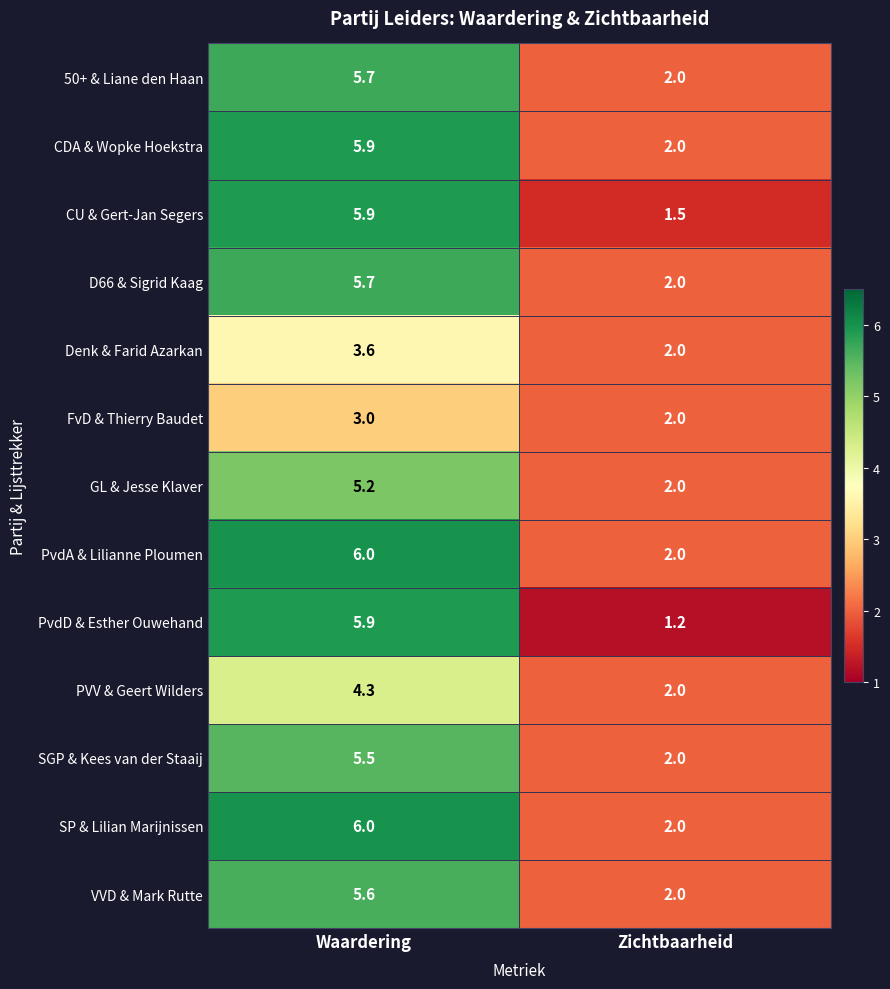

Reading left to right, what are all the values shown in this chart?

50+ & Liane den Haan: 5.7	2.0
CDA & Wopke Hoekstra: 5.9	2.0
CU & Gert-Jan Segers: 5.9	1.5
D66 & Sigrid Kaag: 5.7	2.0
Denk & Farid Azarkan: 3.6	2.0
FvD & Thierry Baudet: 3.0	2.0
GL & Jesse Klaver: 5.2	2.0
PvdA & Lilianne Ploumen: 6.0	2.0
PvdD & Esther Ouwehand: 5.9	1.2
PVV & Geert Wilders: 4.3	2.0
SGP & Kees van der Staaij: 5.5	2.0
SP & Lilian Marijnissen: 6.0	2.0
VVD & Mark Rutte: 5.6	2.0